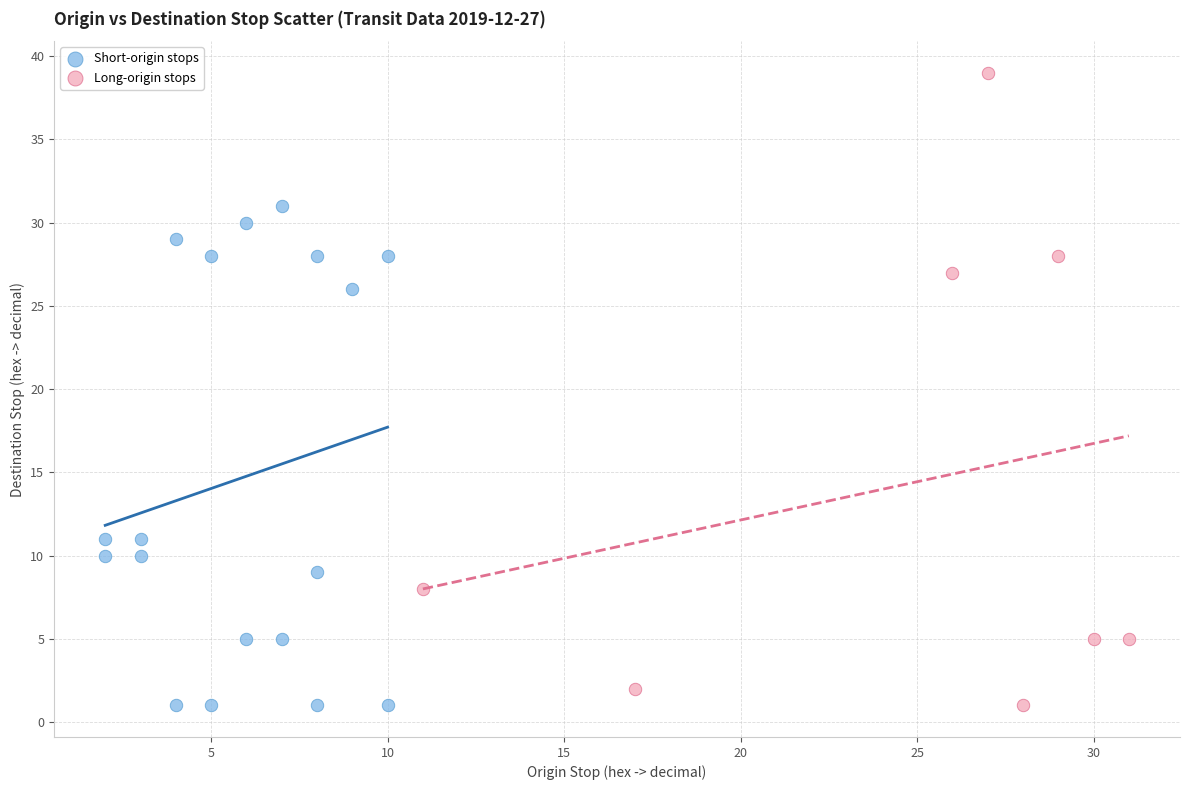

Which series contains the highest Y value?

Long-origin stops